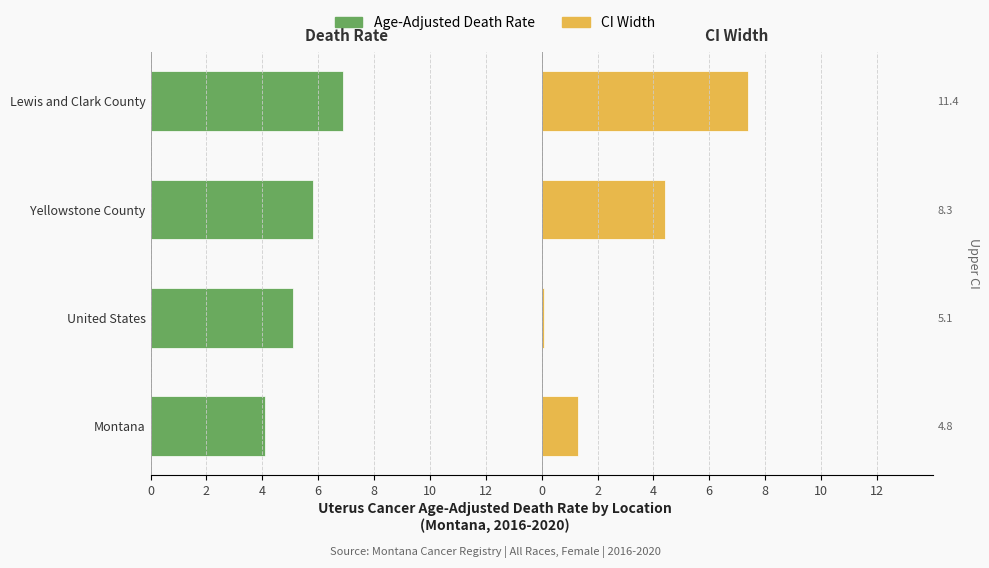

What is the difference between the maximum and minimum values in the Age-Adjusted Death Rate series?

2.8